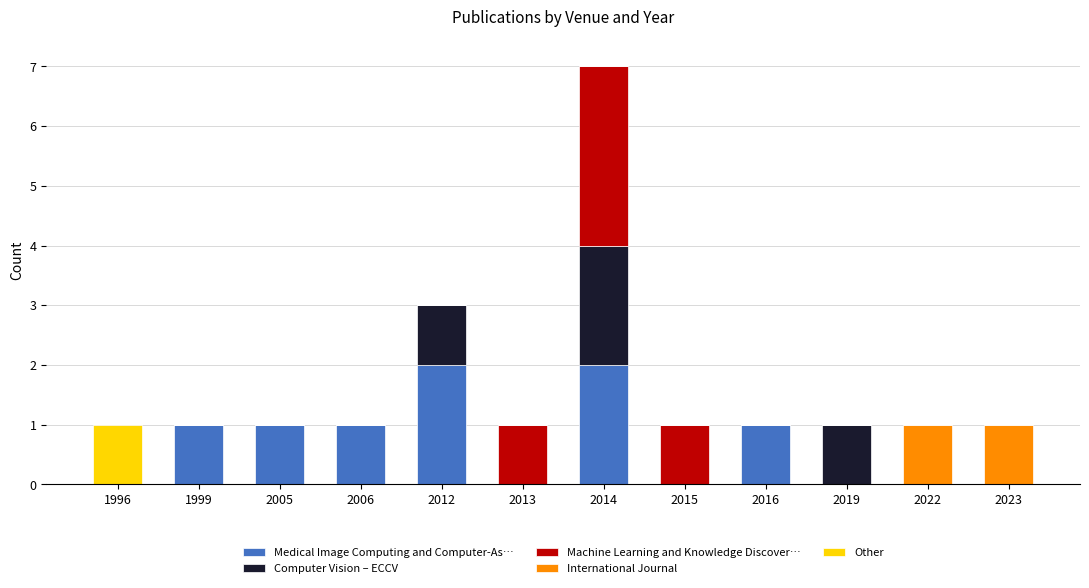

At which category is the sum across all series the highest?

2014